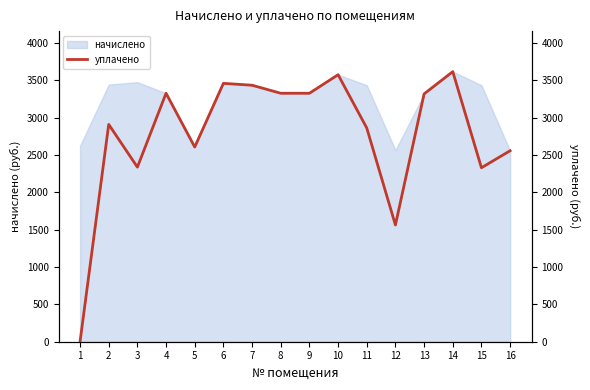

What is the sum of the values at 6 and 9?

6789.8